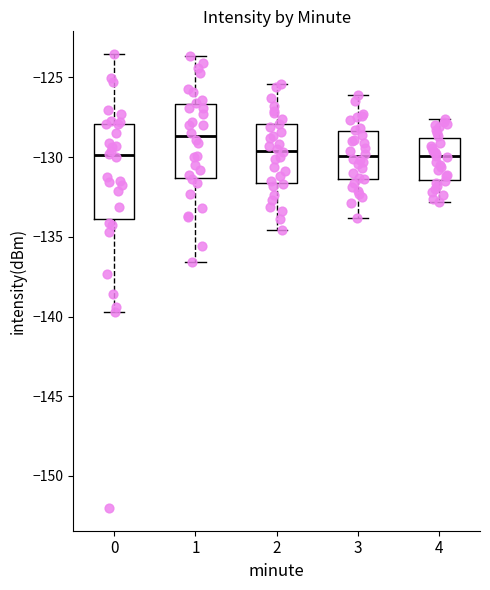

Which box has the highest median line?

1